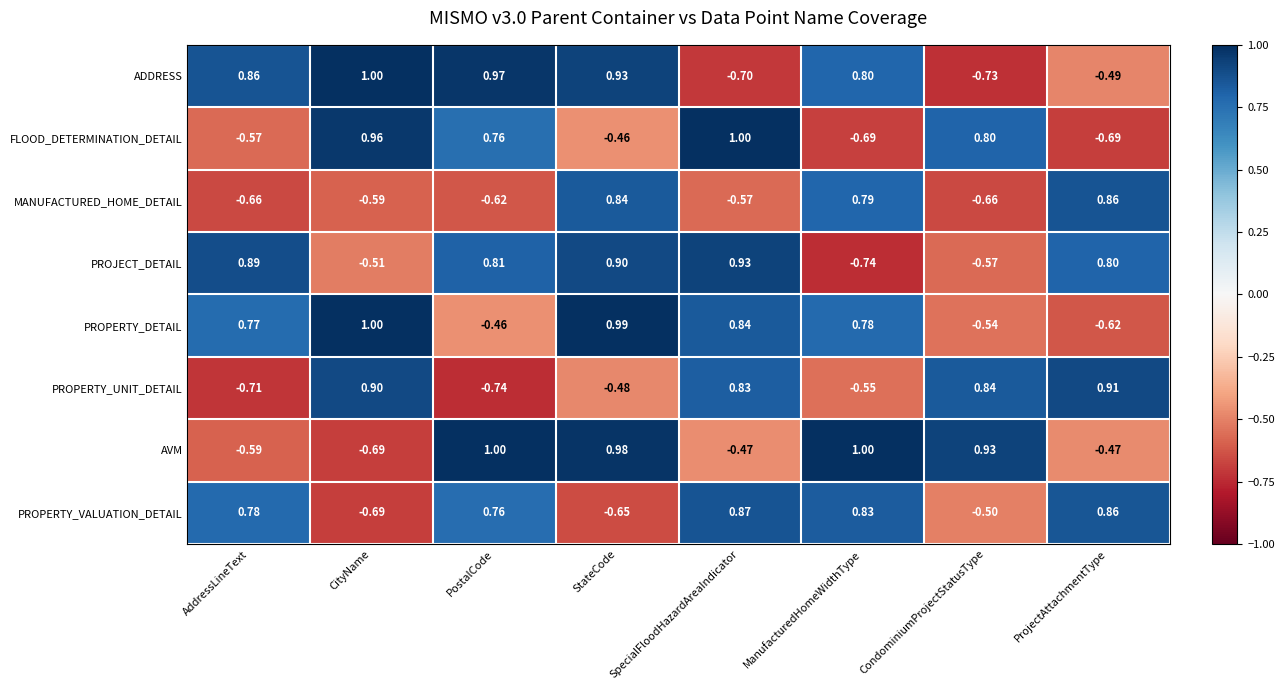

What is the spread (max minus min) of values at CityName?

1.7